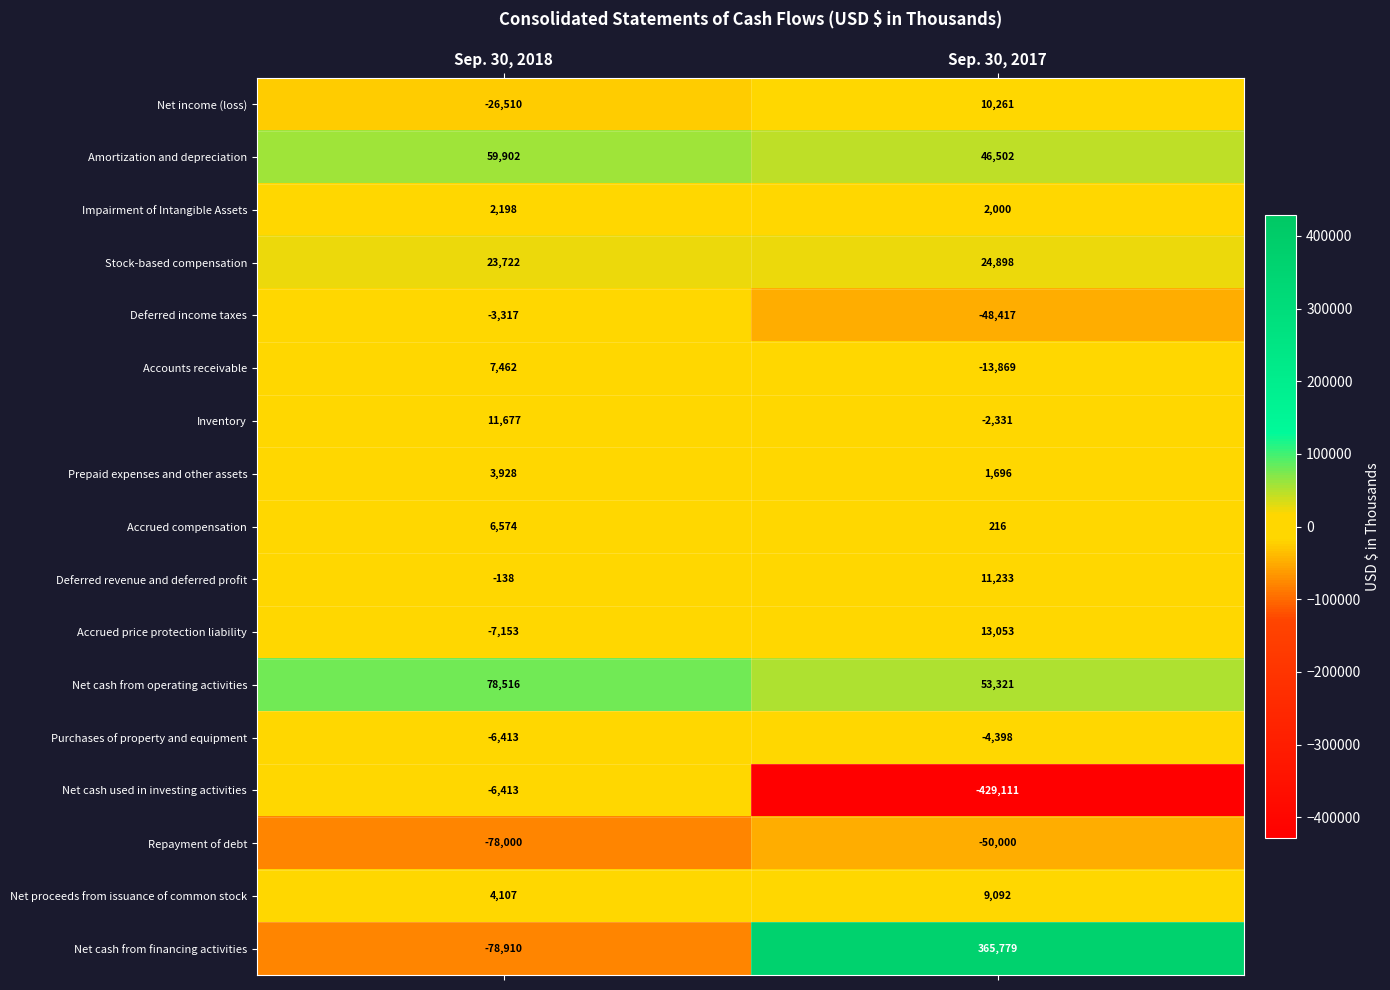

How many values in the Inventory series are below 11677?

1